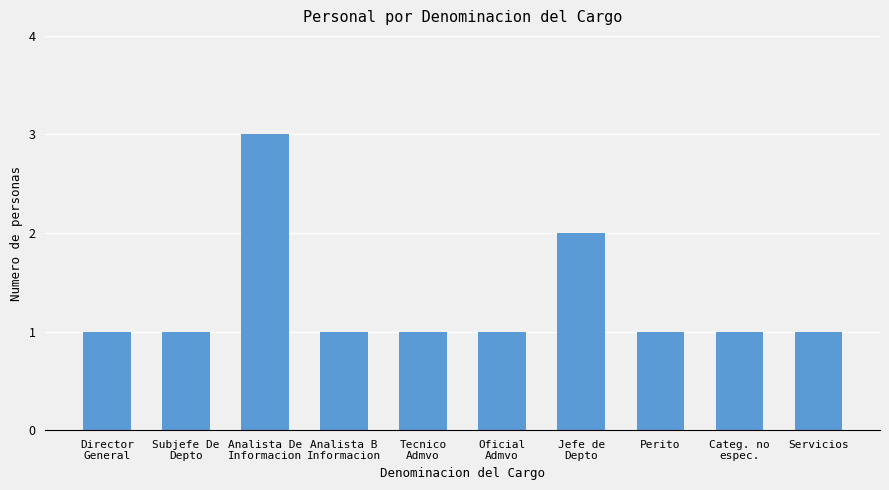

True or false: the data shows 1 at Perito.

True